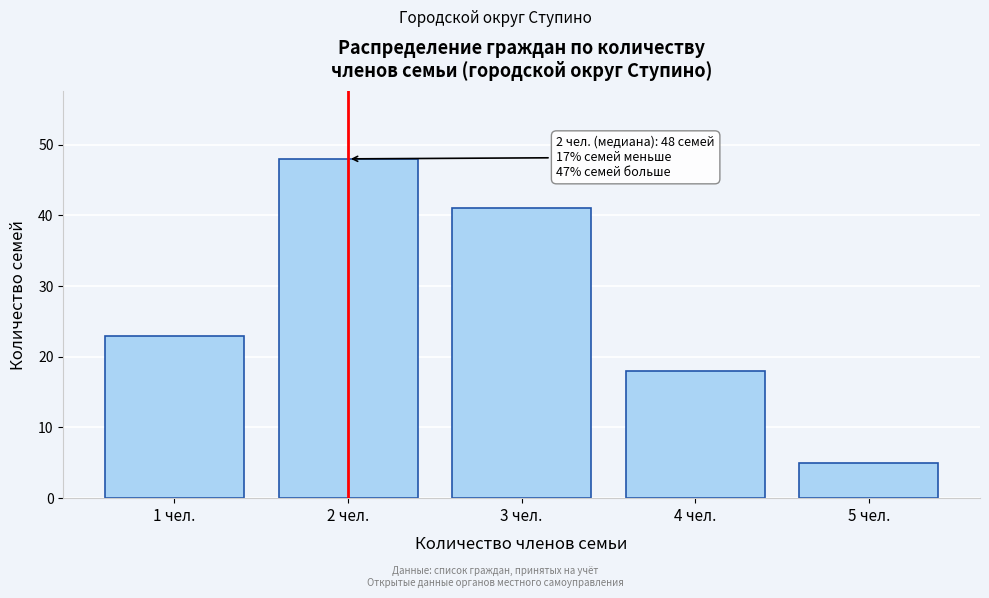

Reading left to right, transcribe all the data shown in this chart.

1 чел.=23	2 чел.=48	3 чел.=41	4 чел.=18	5 чел.=5